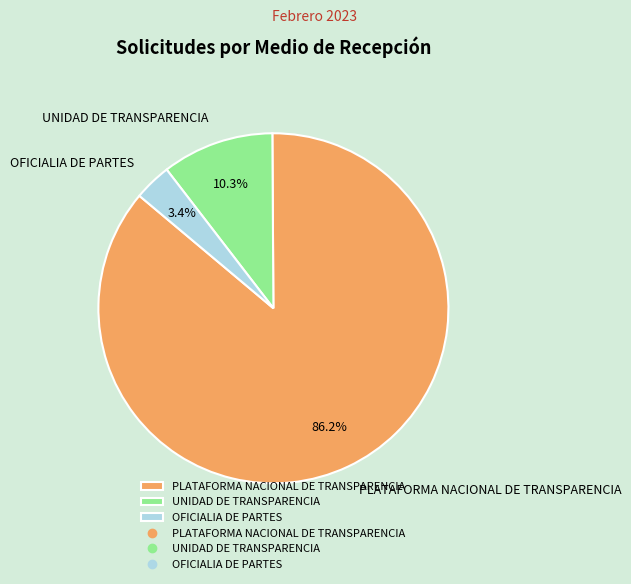

Rank the categories by value from lowest to highest.

OFICIALIA DE PARTES, UNIDAD DE TRANSPARENCIA, PLATAFORMA NACIONAL DE TRANSPARENCIA